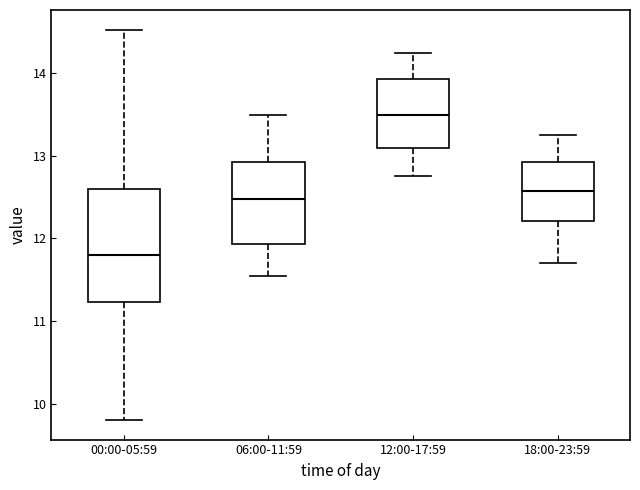

Comparing the boxes themselves (not the whiskers), which one is the tallest?

00:00-05:59